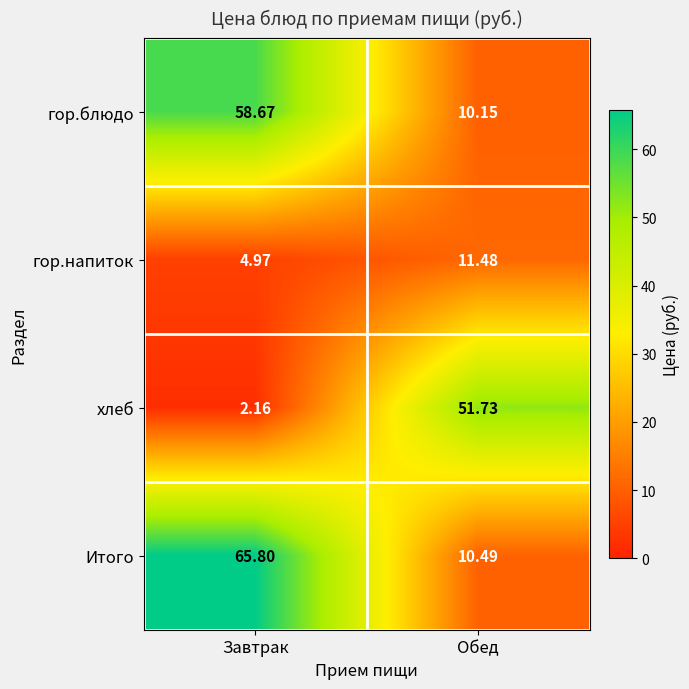

Which category has the highest value across all series?

Завтрак